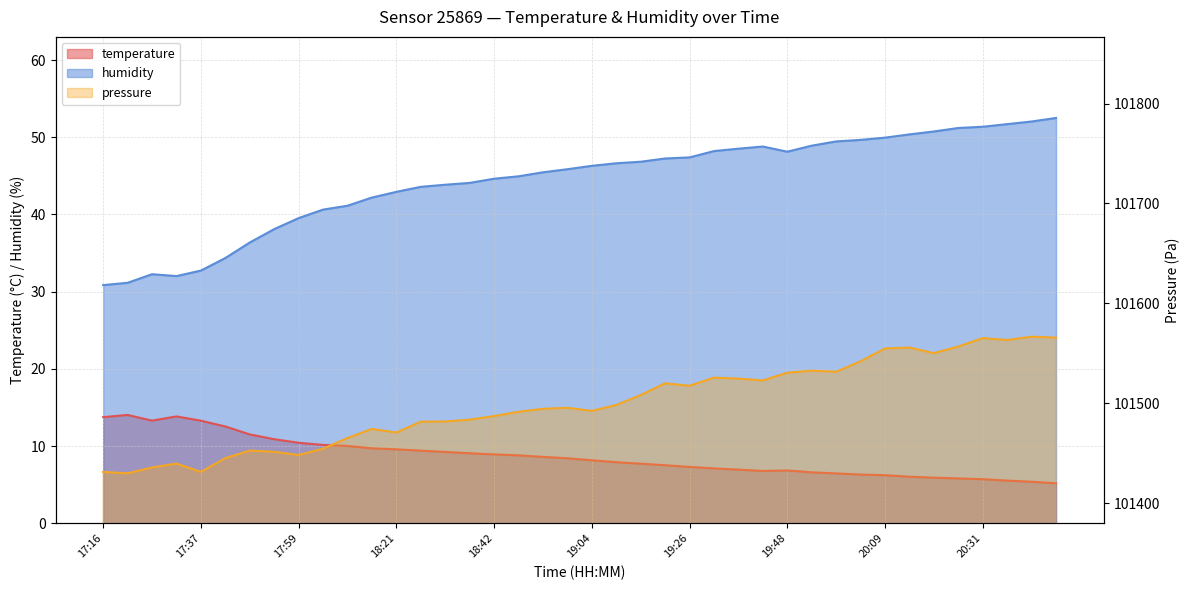

At which label is humidity closest to 41?

18:10